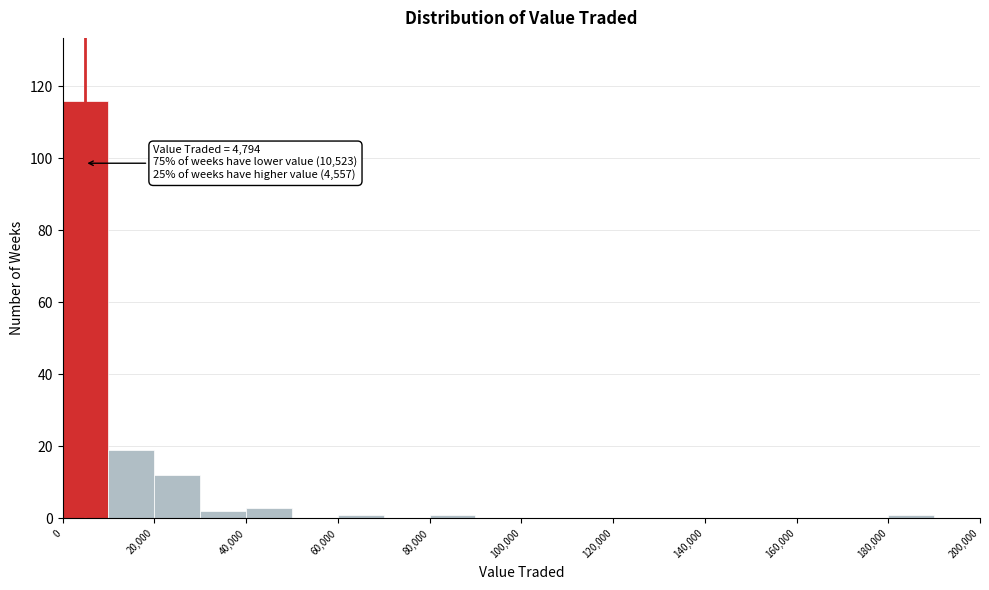

Which range on the x-axis has the tallest bar?

0 to 10000